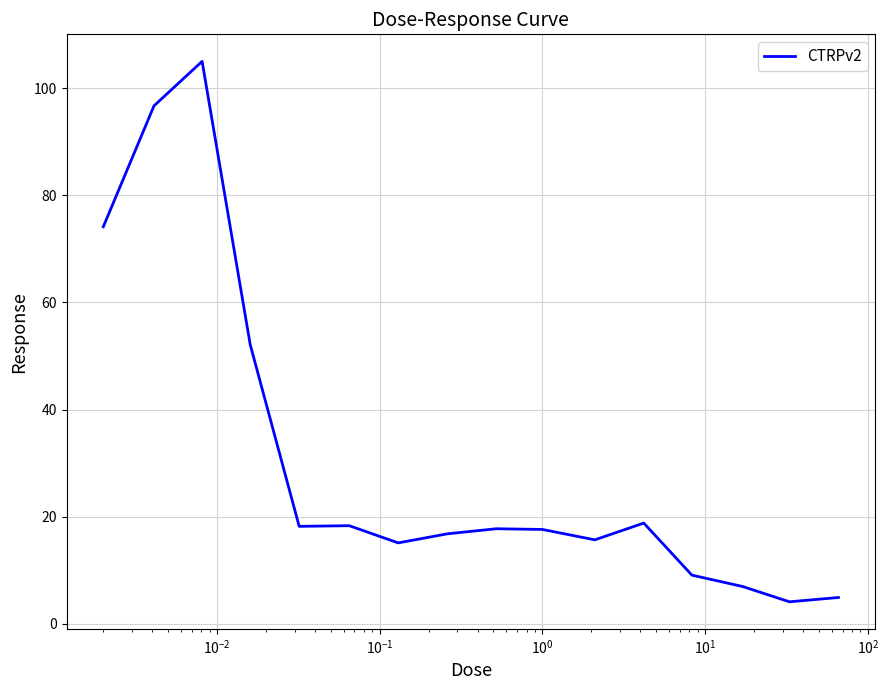

What is the minimum value shown in the chart?

4.1